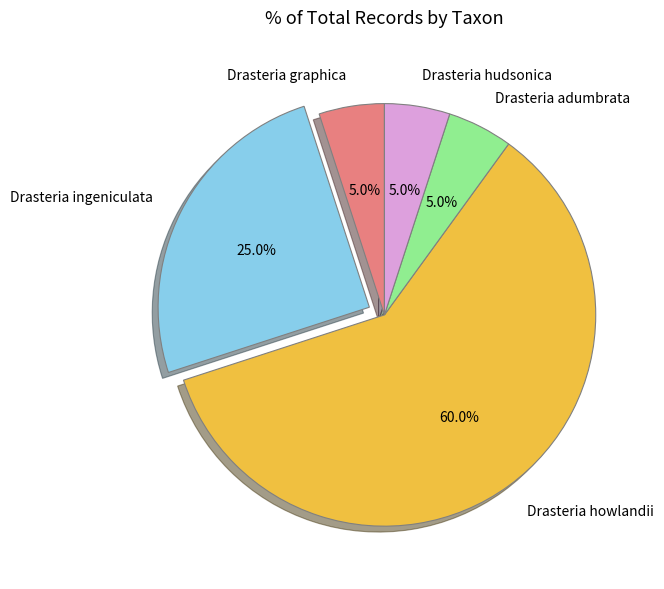

Is it true that Drasteria howlandii is 47% of the pie?

False